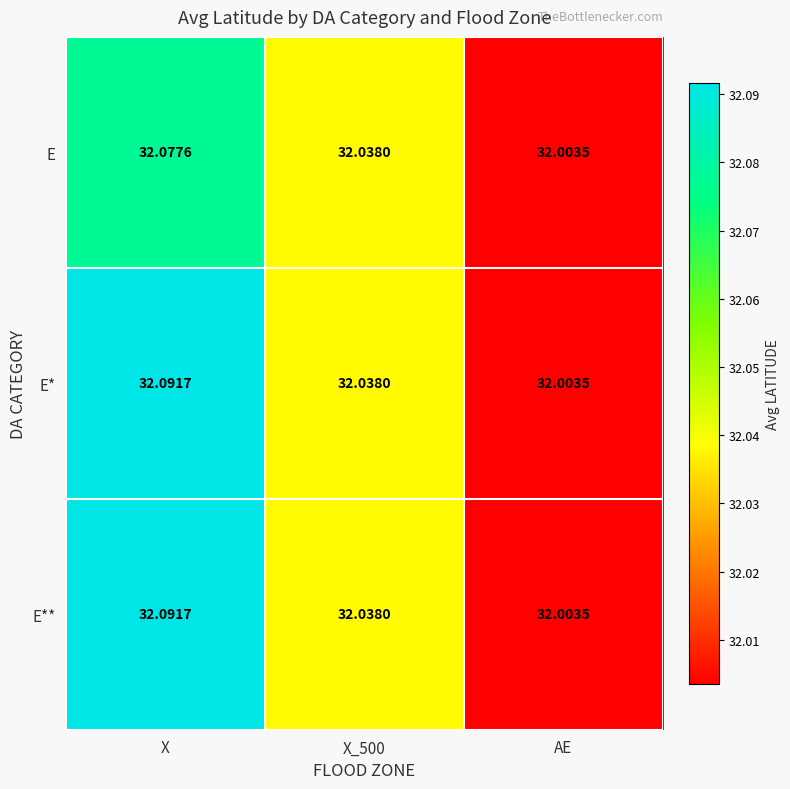

At which category is the sum across all series the highest?

X